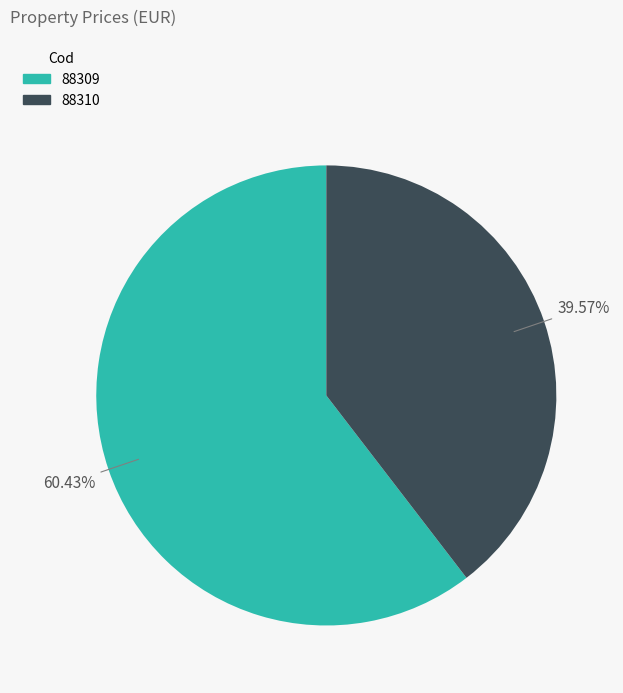

Rank the categories by value from highest to lowest.

88309, 88310